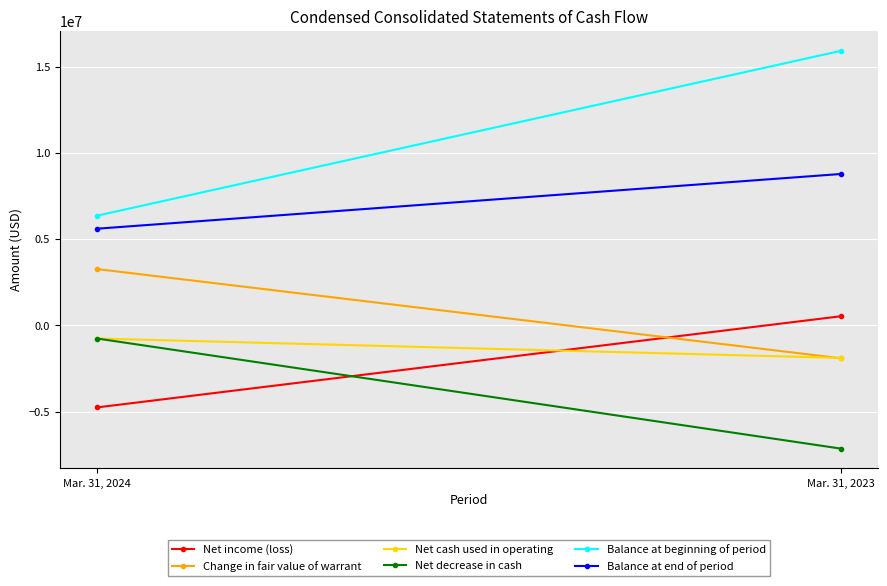

Reading left to right, what are all the values shown in this chart?

Net income (loss): -4746744	533091
Change in fair value of warrant: 3268588	-1898100
Net cash used in operating: -754611	-1879210
Net decrease in cash: -754611	-7130864
Balance at beginning of period: 6359646	15905490
Balance at end of period: 5605035	8774626